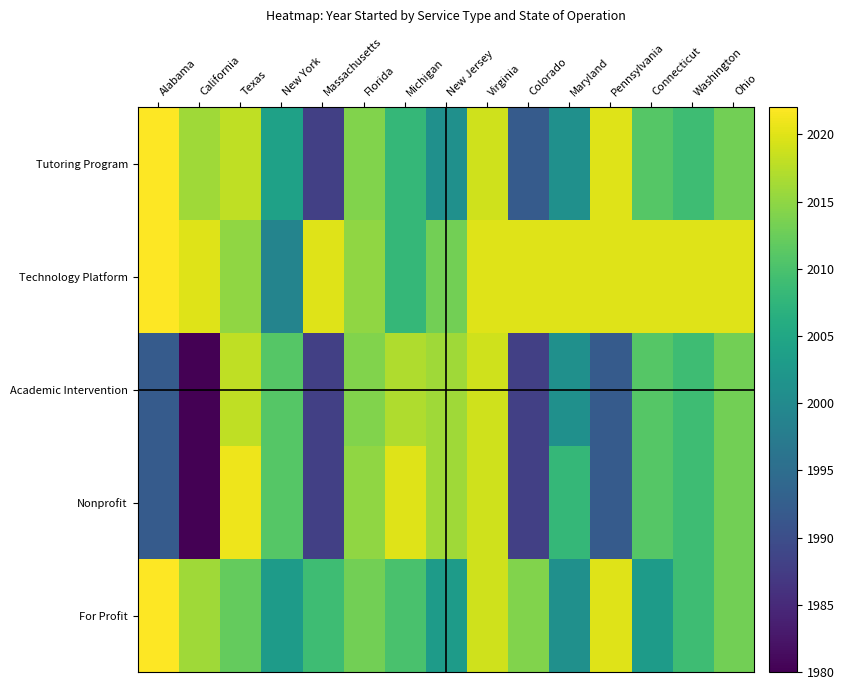

Reading left to right, extract all data points from this chart.

Tutoring Program: Alabama=2022	California=2016	Texas=2018	New York=2004	Massachusetts=1988	Florida=2014	Michigan=2008	New Jersey=2001	Virginia=2019	Colorado=1992	Maryland=2001	Pennsylvania=2020	Connecticut=2011	Washington=2009	Ohio=2013
Technology Platform: Alabama=2022	California=2020	Texas=2015	New York=1999	Massachusetts=2020	Florida=2015	Michigan=2008	New Jersey=2013	Virginia=2020	Colorado=2020	Maryland=2020	Pennsylvania=2020	Connecticut=2020	Washington=2020	Ohio=2020
Academic Intervention: Alabama=1992	California=1980	Texas=2018	New York=2011	Massachusetts=1988	Florida=2014	Michigan=2017	New Jersey=2016	Virginia=2019	Colorado=1988	Maryland=2001	Pennsylvania=1992	Connecticut=2011	Washington=2009	Ohio=2013
Nonprofit: Alabama=1992	California=1980	Texas=2021	New York=2011	Massachusetts=1988	Florida=2015	Michigan=2020	New Jersey=2016	Virginia=2019	Colorado=1988	Maryland=2008	Pennsylvania=1992	Connecticut=2011	Washington=2009	Ohio=2013
For Profit: Alabama=2022	California=2016	Texas=2012	New York=2003	Massachusetts=2009	Florida=2013	Michigan=2010	New Jersey=2003	Virginia=2019	Colorado=2014	Maryland=2001	Pennsylvania=2020	Connecticut=2003	Washington=2009	Ohio=2013